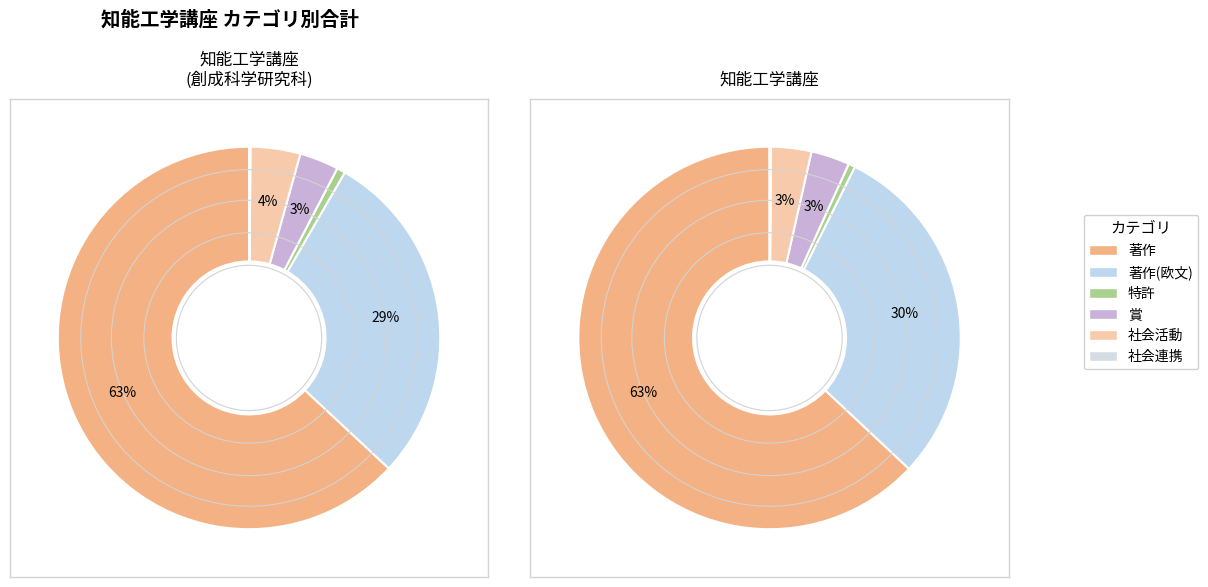

To the nearest percent, what is the combined percentage of 知能工学講座(創成科学研究科) and 知能工学講座?

100%